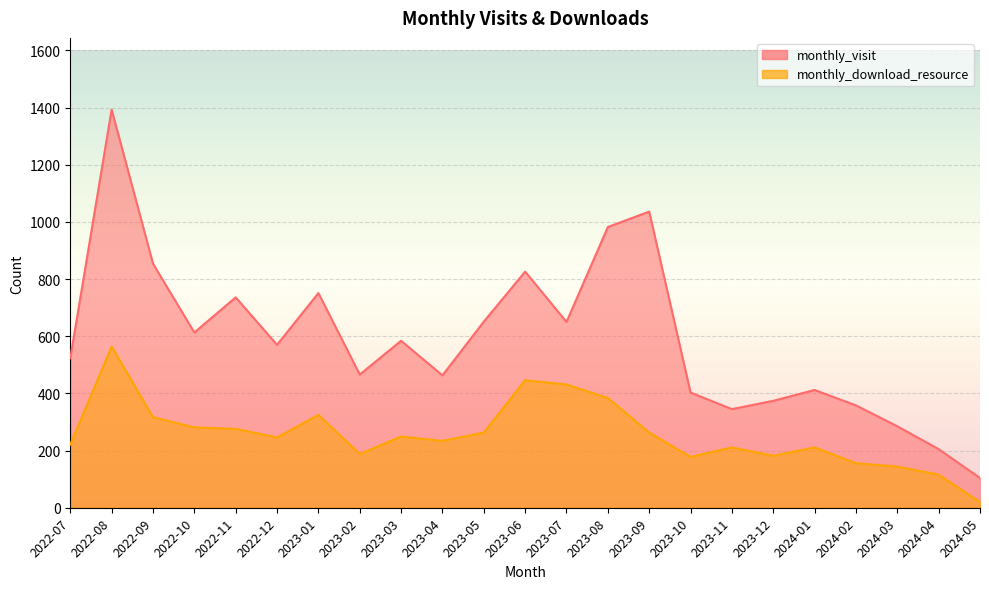

What is the value of the monthly_visit point at the 5th from the left?

736